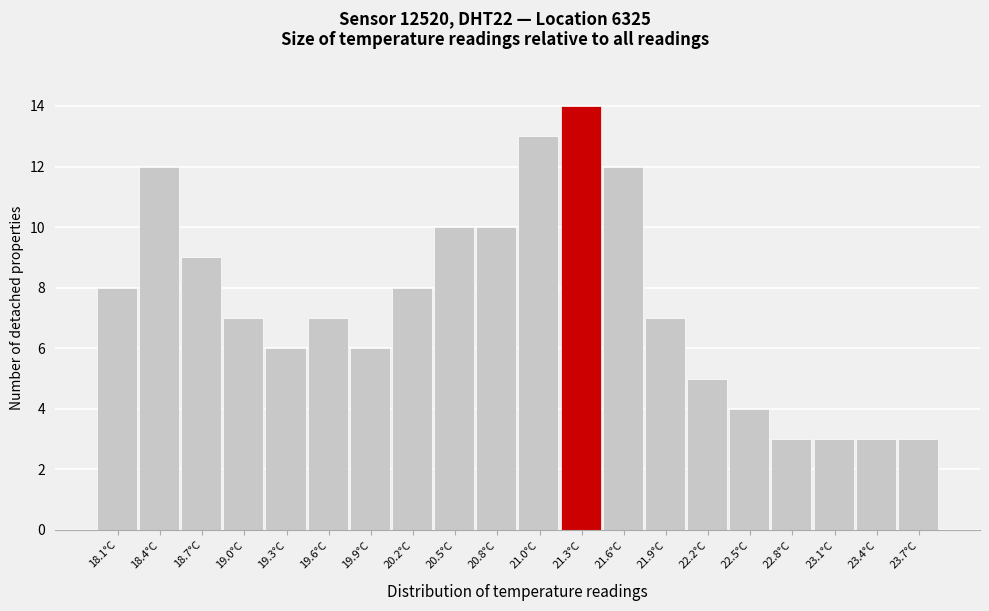

Which range on the x-axis has the tallest bar?

21.19 to 21.48